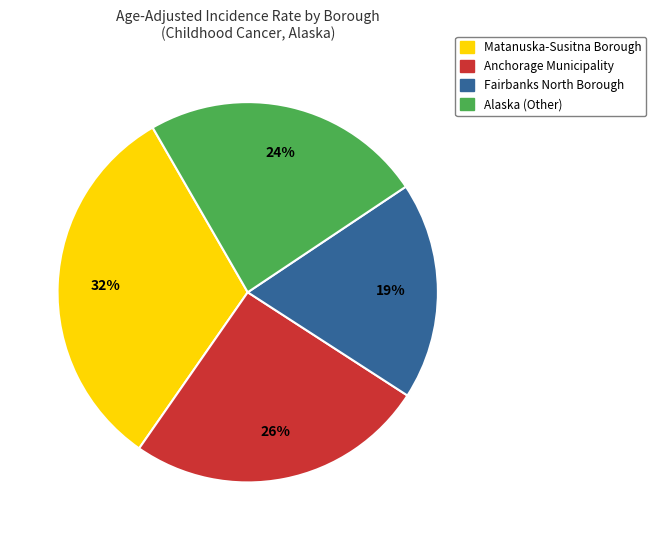

Rank the categories by value from highest to lowest.

Matanuska-Susitna Borough, Anchorage Municipality, Alaska (Other), Fairbanks North Borough